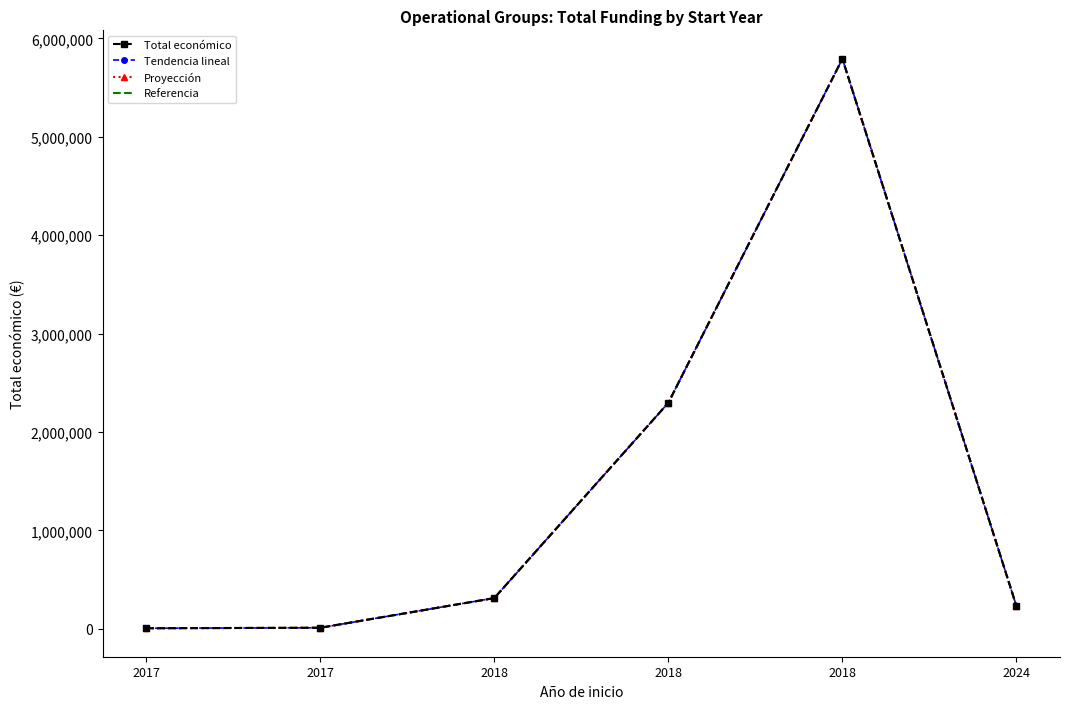

The Proyección series shows 1372223 at 2018. True or false?

False